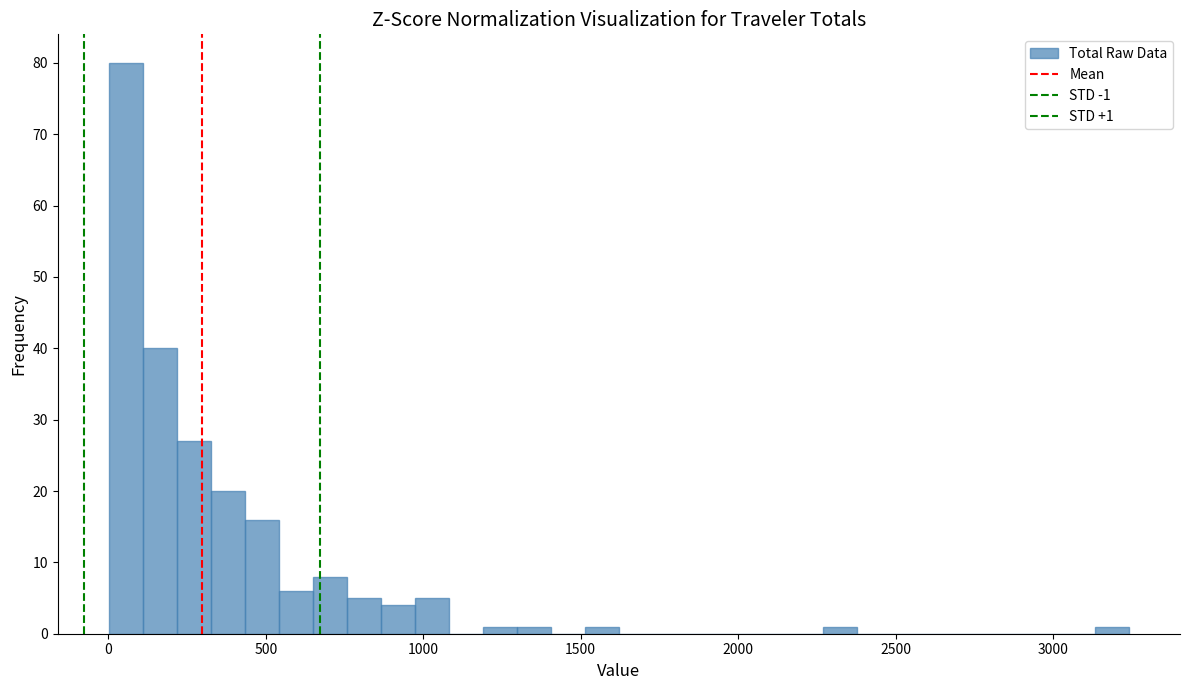

Around what value on the x-axis is the tallest bar? Give the approximate position of its centre, as read against the axis.

50